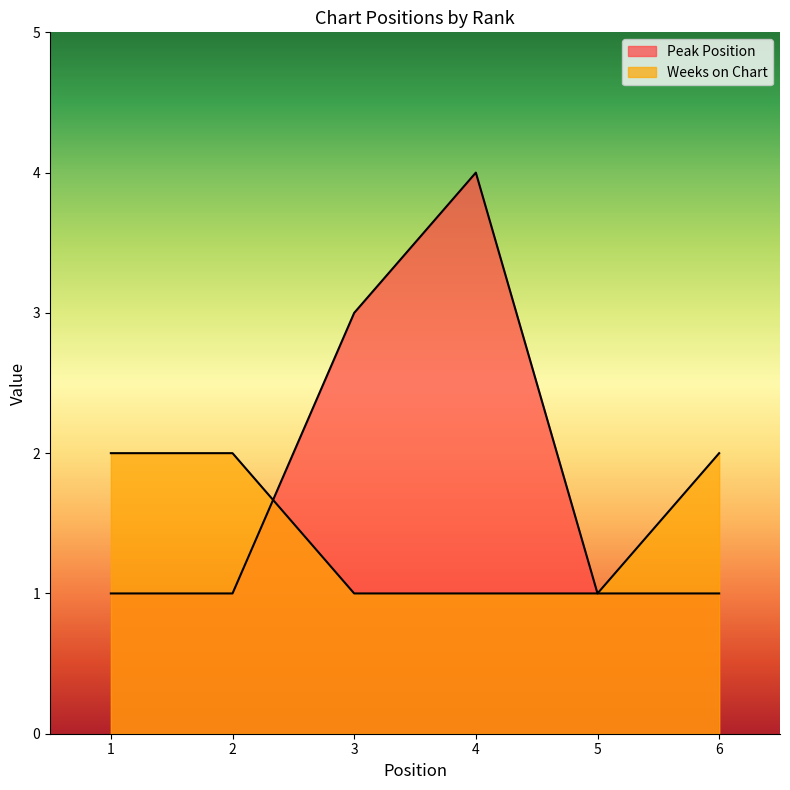

Is the value of Peak Position at 4 greater than the value of Weeks on Chart at 5?

Yes